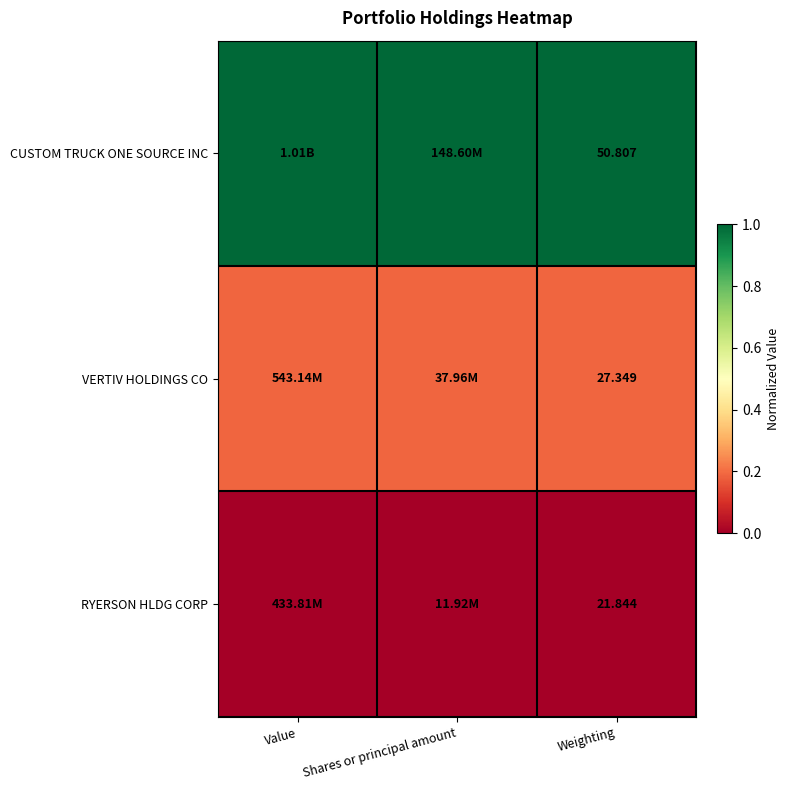

Rank the series at Weighting from lowest to highest value.

RYERSON HLDG CORP, VERTIV HOLDINGS CO, CUSTOM TRUCK ONE SOURCE INC